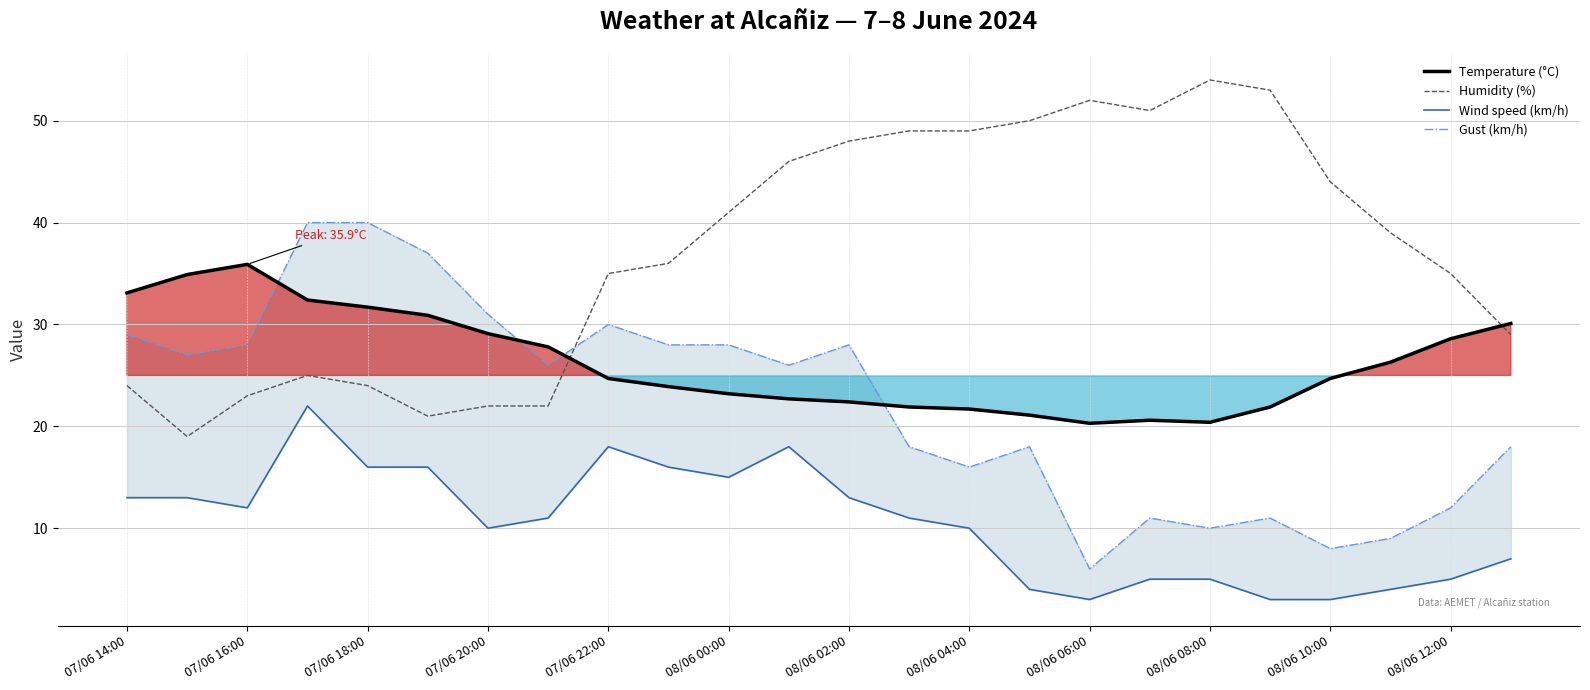

The value of Temperature (°C) at 07/06 18:00 is 15.4. True or false?

False